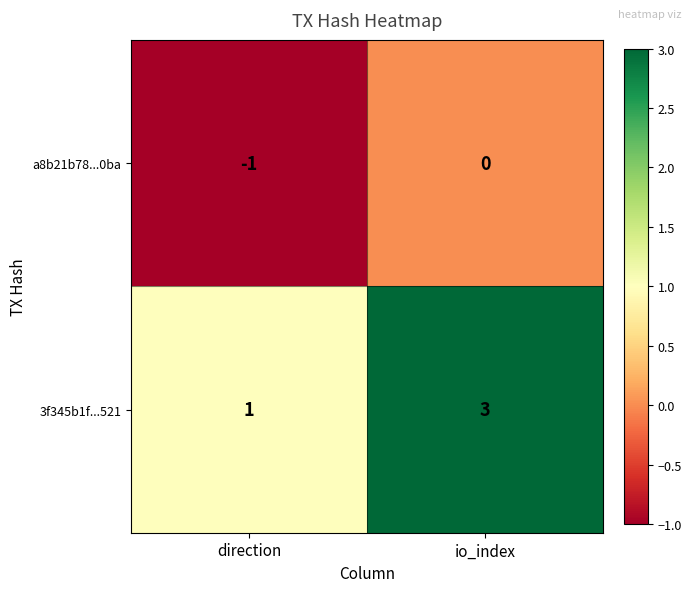

Which series has the largest range (max minus min)?

3f345b1f...521